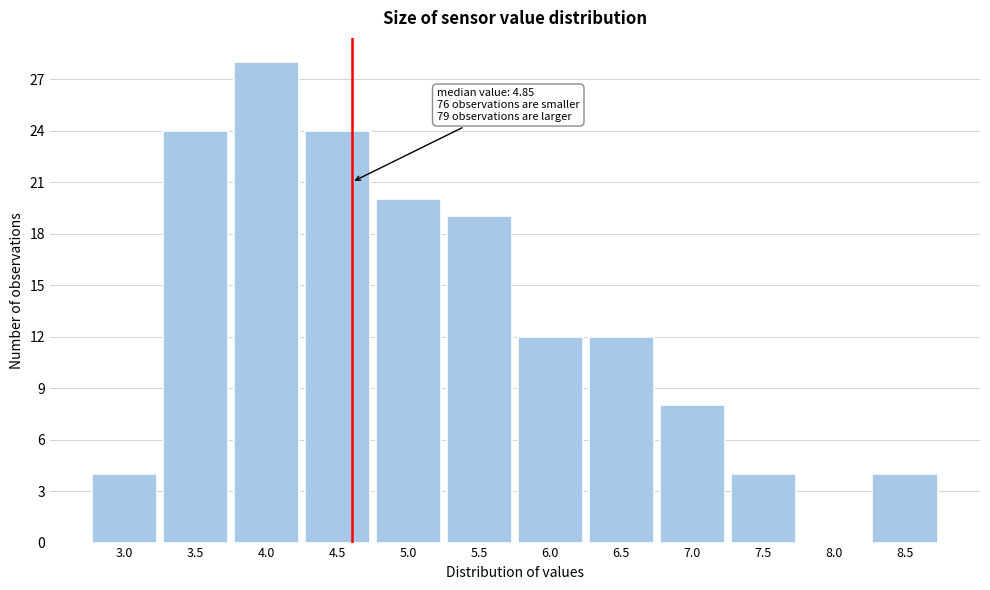

Reading left to right, what are all the values shown in this chart?

3.0=4	3.5=24	4.0=28	4.5=24	5.0=20	5.5=19	6.0=12	6.5=12	7.0=8	7.5=4	8.0=0	8.5=4